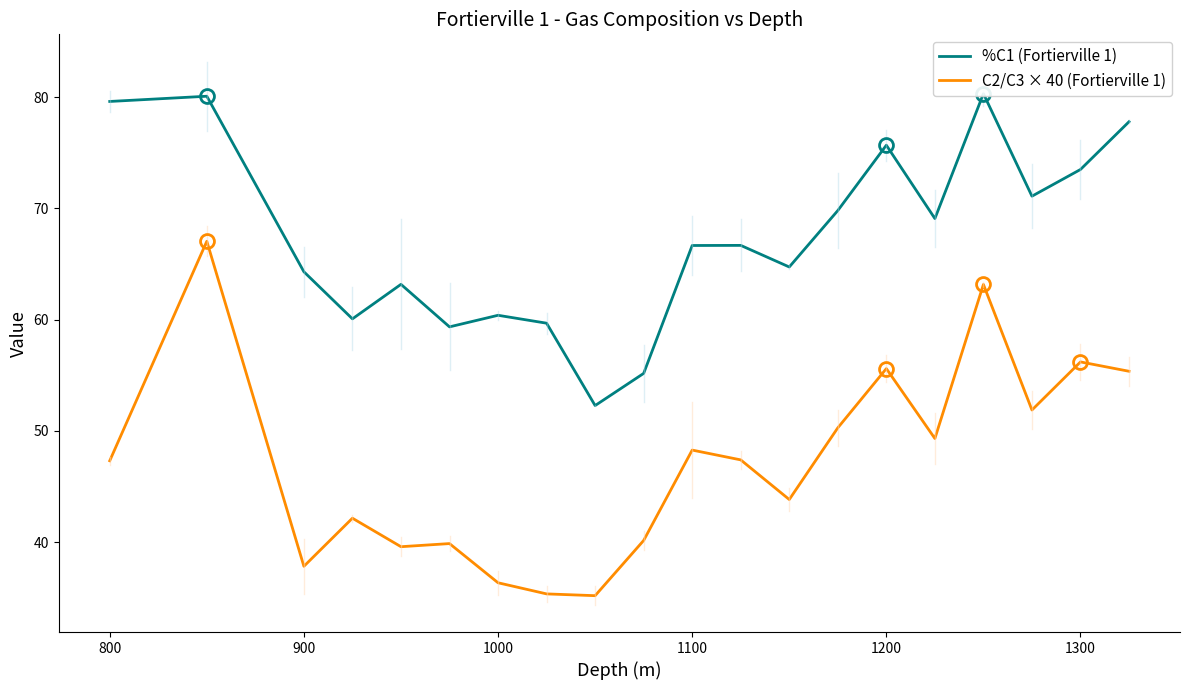

At how many categories does at least one series exceed 80?

2